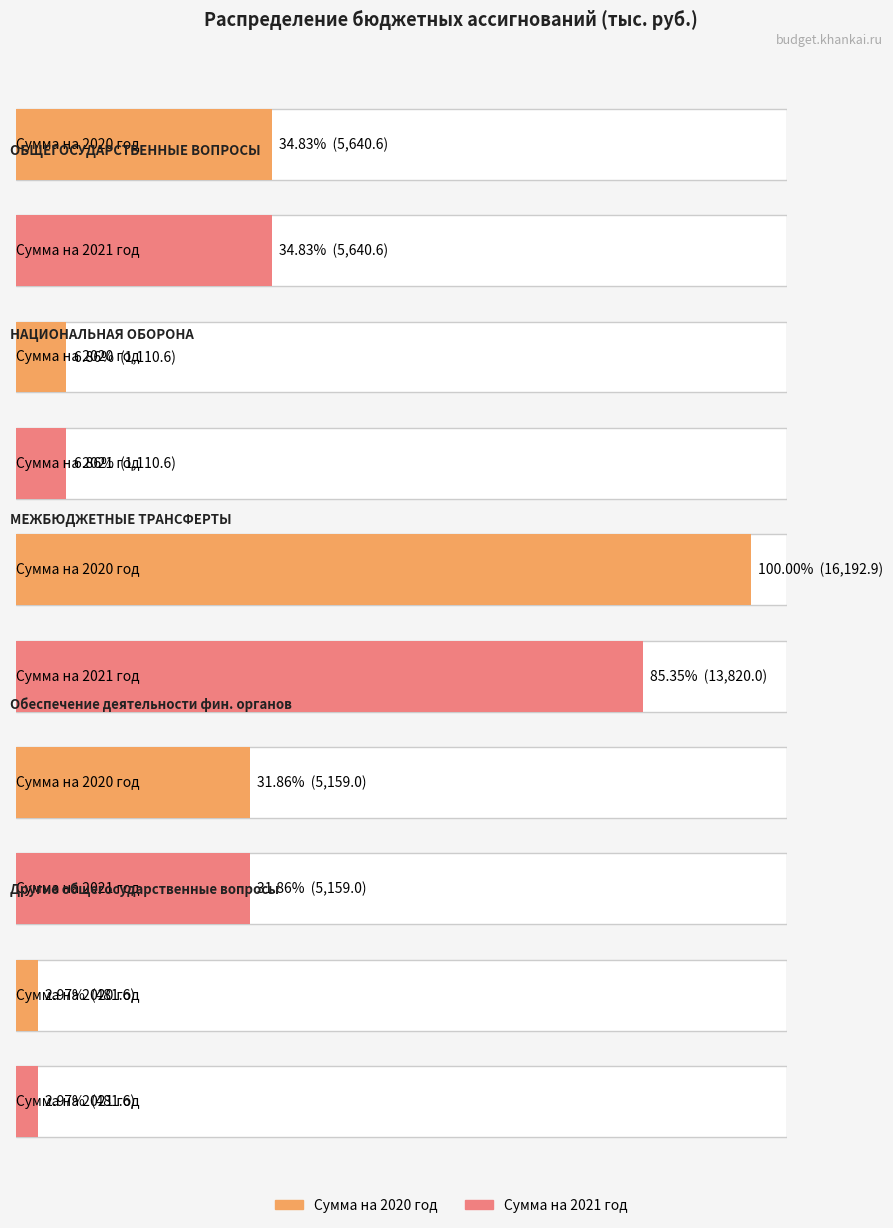

The value of 2021 at 2020 is 5640.6. True or false?

True